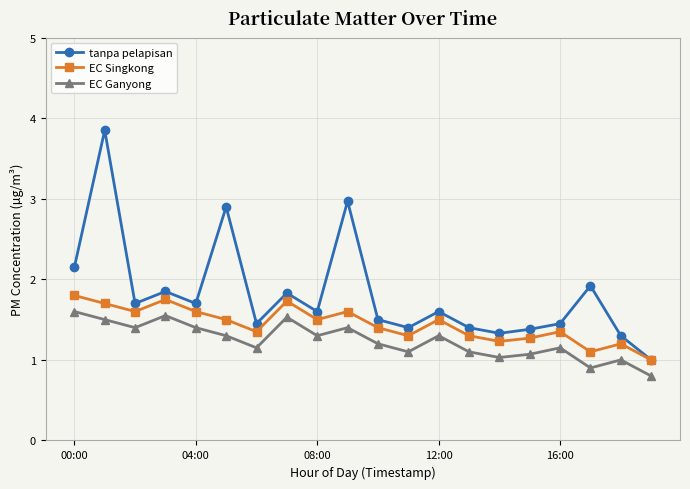

Count the number of categories in the chart.

20